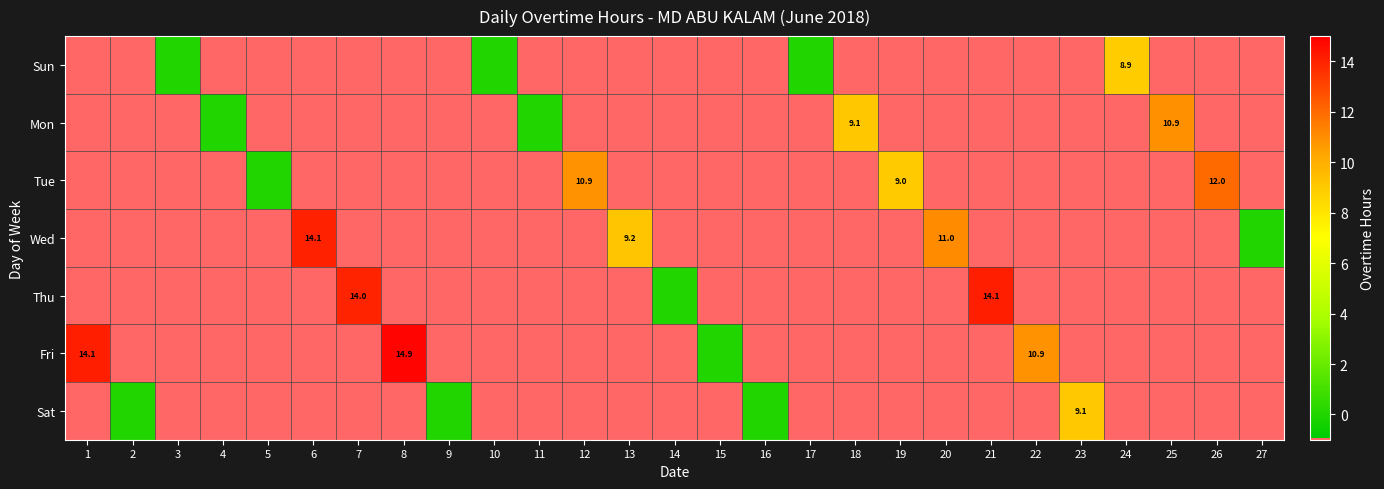

Is it true that Sun equals 12.3 at 24?

False